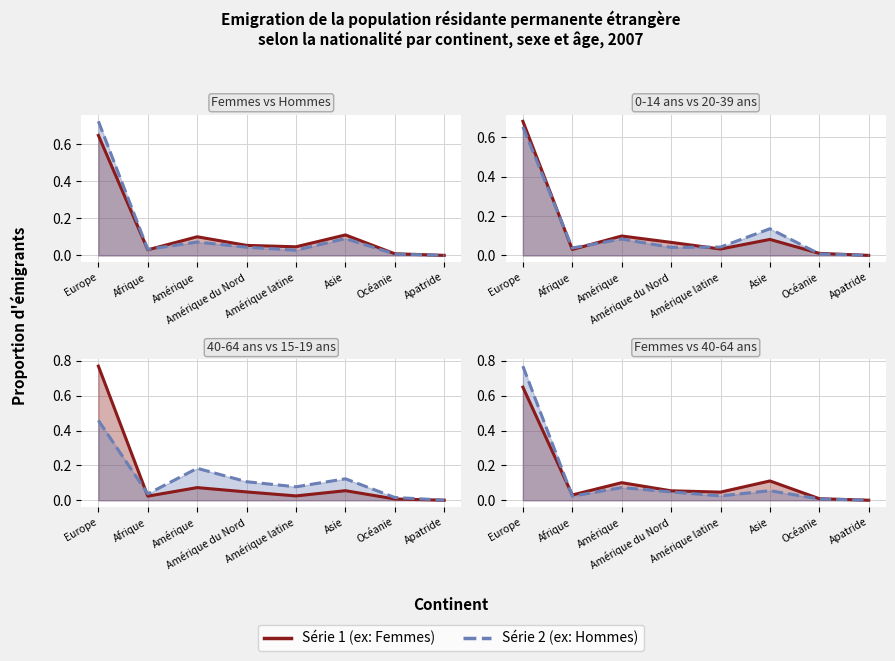

At which label does Femmes line reach its minimum?

Apatride